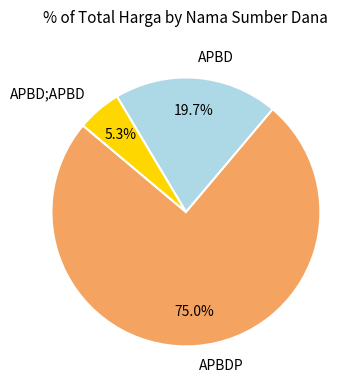

Combined, what portion of the pie is APBD and APBDP?

94.7%